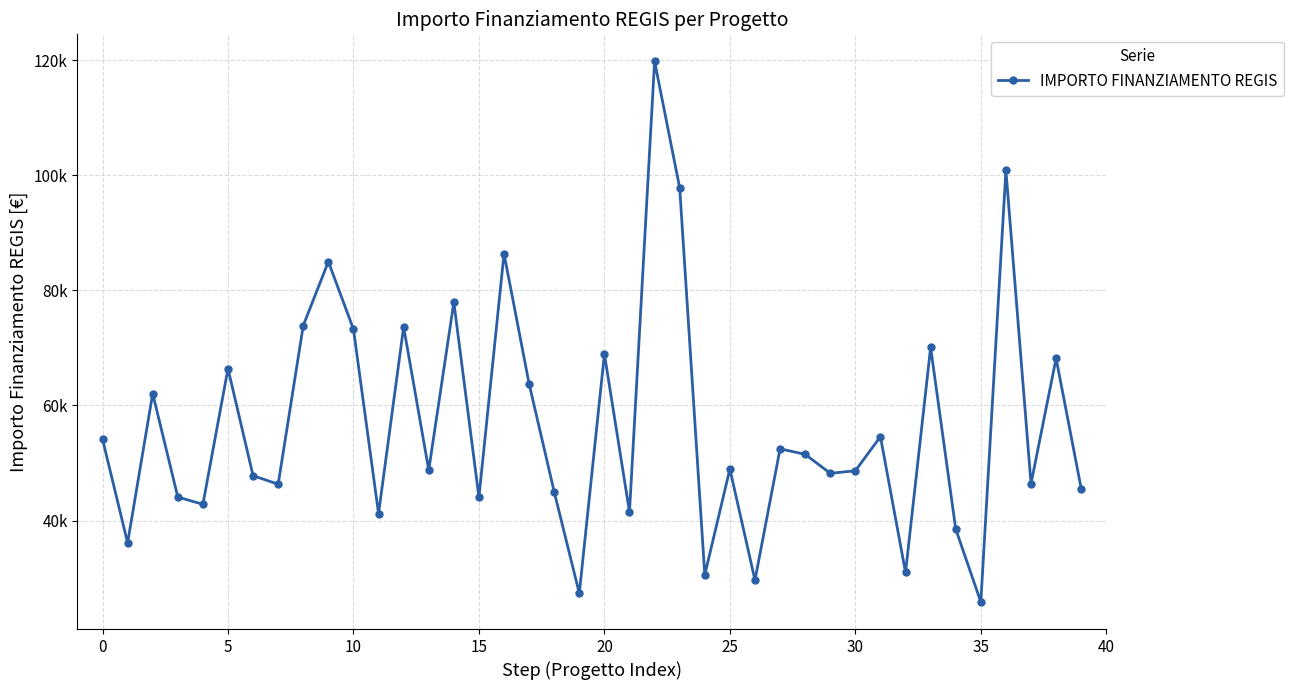

Does the chart have visible grid lines?

Yes